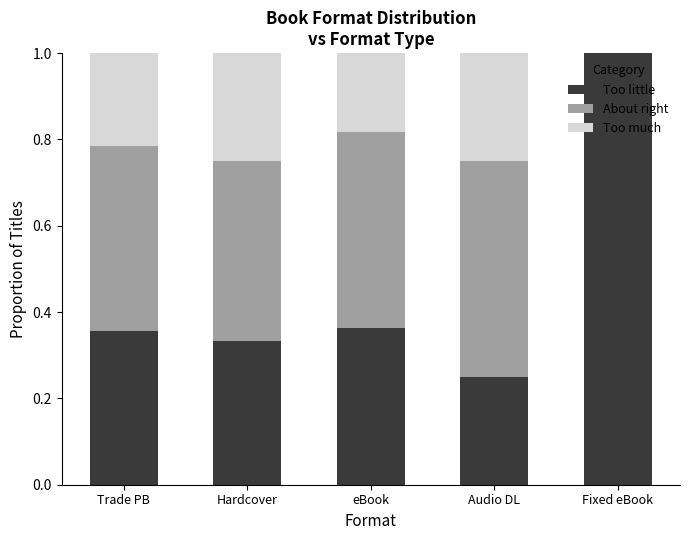

What is the total value across all series at Trade PB?

1.0